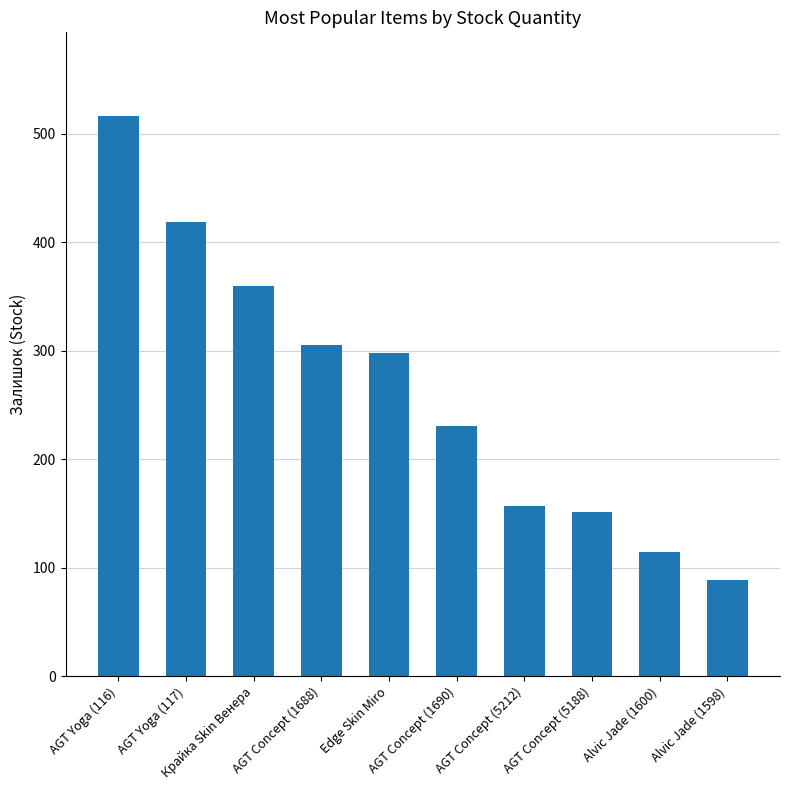

Reading right to left, extract all data points from this chart.

Alvic Jade (1598)=89	Alvic Jade (1600)=114	AGT Concept (5188)=151	AGT Concept (5212)=157	AGT Concept (1690)=231	Edge Skin Miro=298	AGT Concept (1688)=305	Крайка Skin Венера=360	AGT Yoga (117)=419	AGT Yoga (116)=516